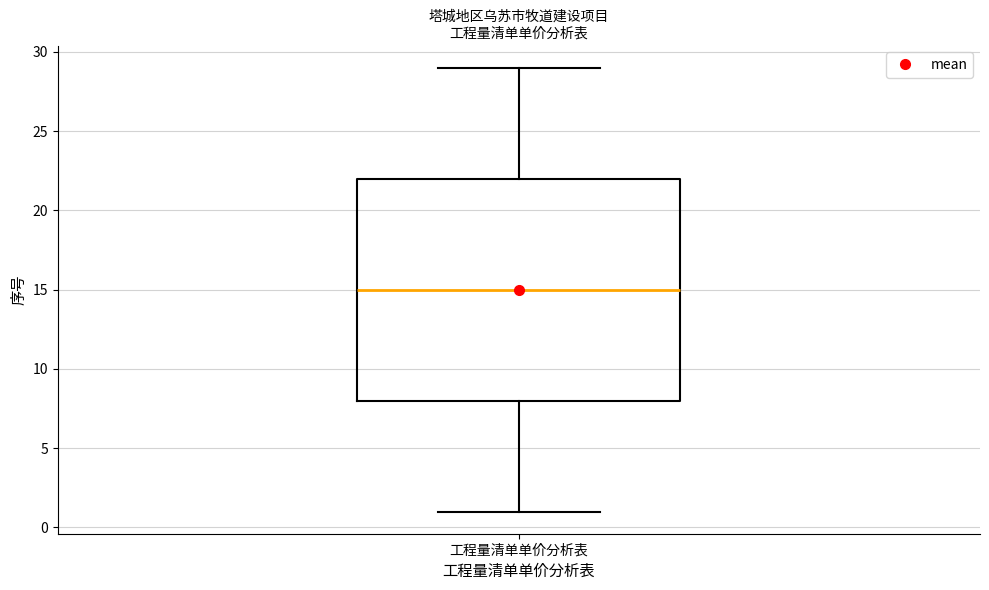

Where does the median line of the box for 工程量清单单价分析表 sit on the y-axis? The values are not printed on the chart, so give them approximately, as read against the axis.

15